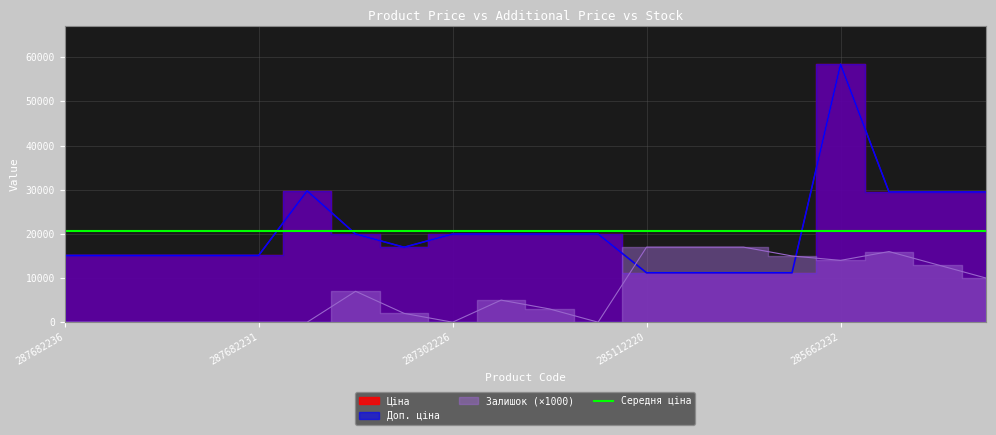

Does the chart have visible grid lines?

Yes